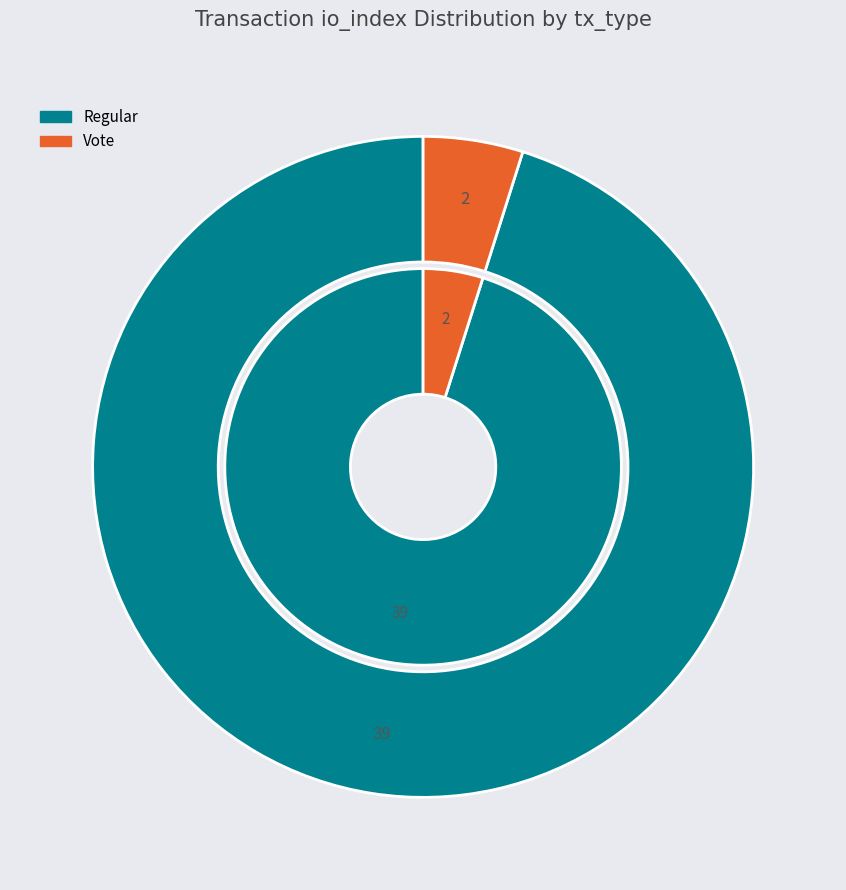

What is the ratio of the value at Vote (io_index=2) to the value at Regular (io_index=39)?

0.1